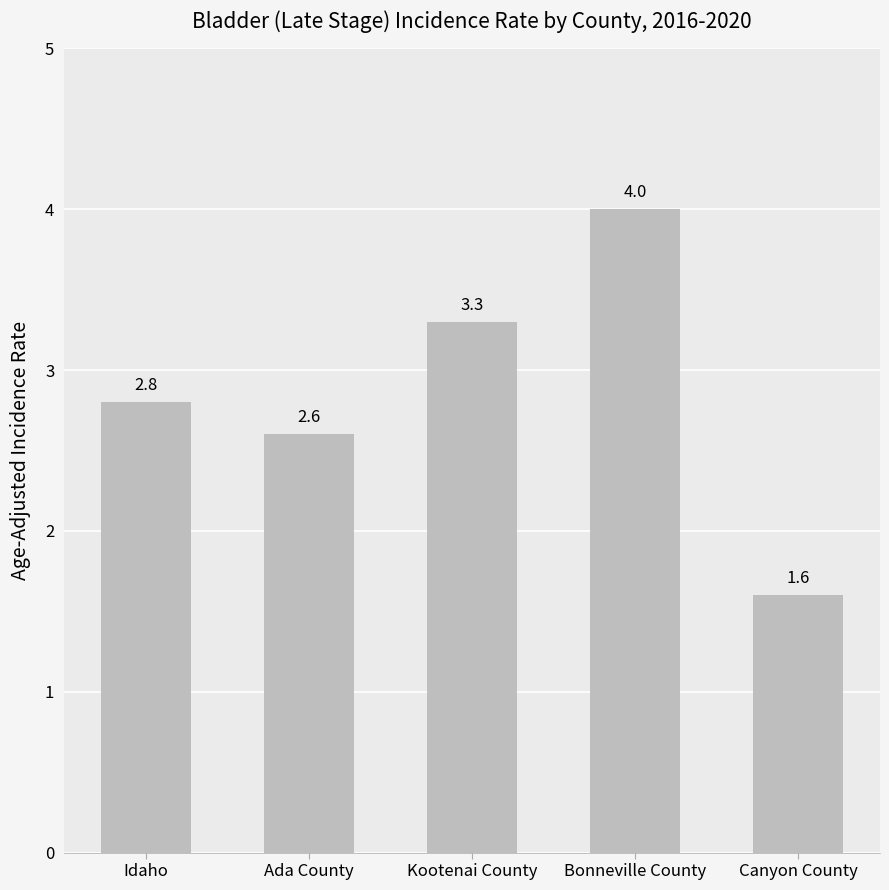

What is the label of the 5th bar from the left?

Canyon County